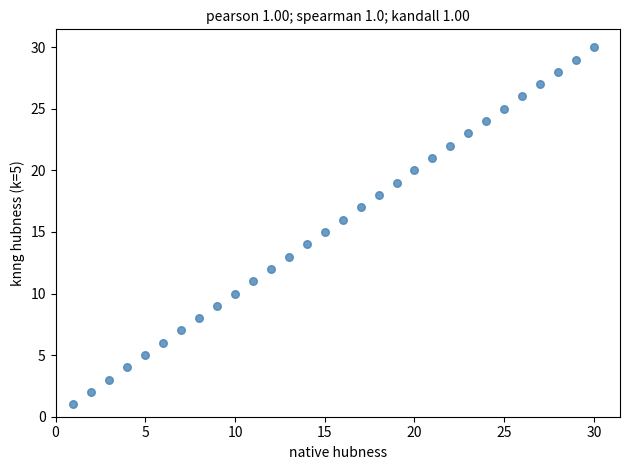

What is the range of Y values (max minus min)?

29